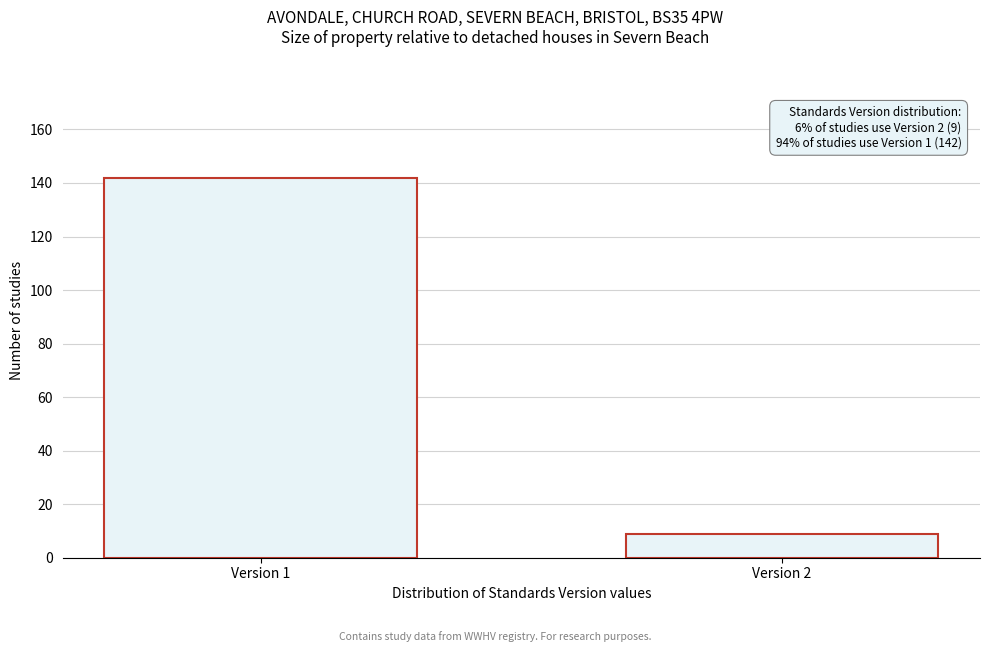

Reading left to right, what are all the values shown in this chart?

Version 1=142	Version 2=9